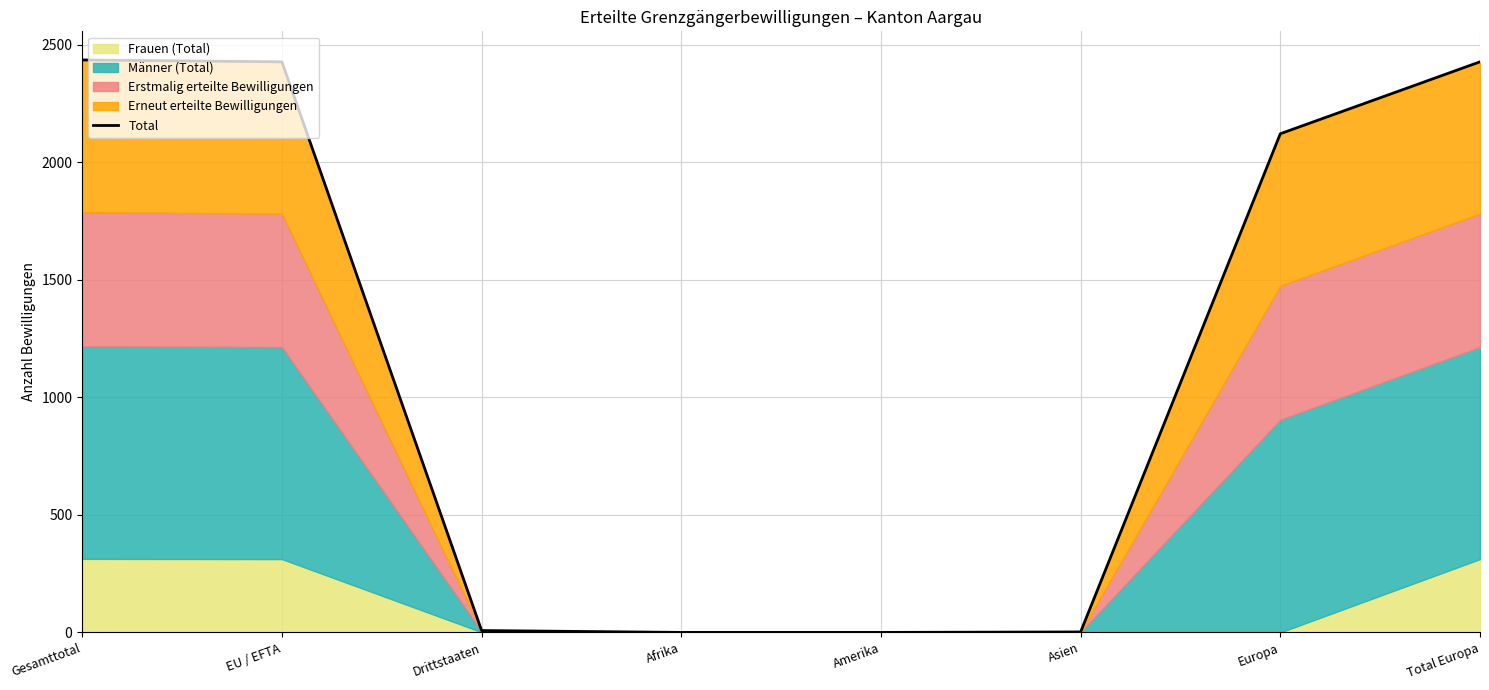

Reading left to right, what are all the values shown in this chart?

Gesamttotal=2436	EU / EFTA=2428	Drittstaaten=8	Afrika=0	Amerika=0	Asien=2	Europa=2122	Total Europa=2428